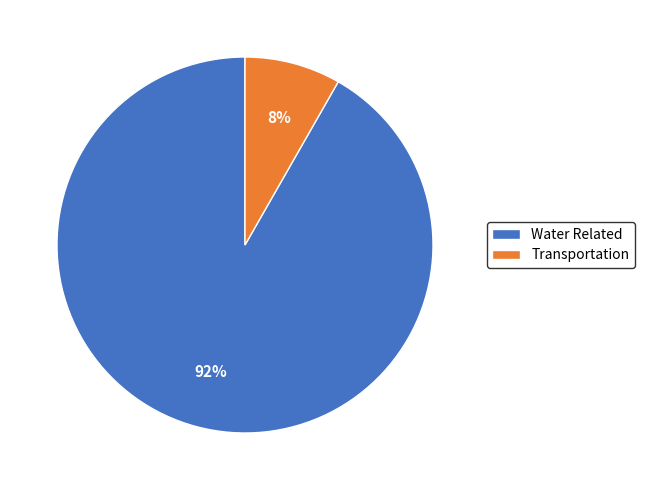

Rank the categories by value from highest to lowest.

Water Related, Transportation